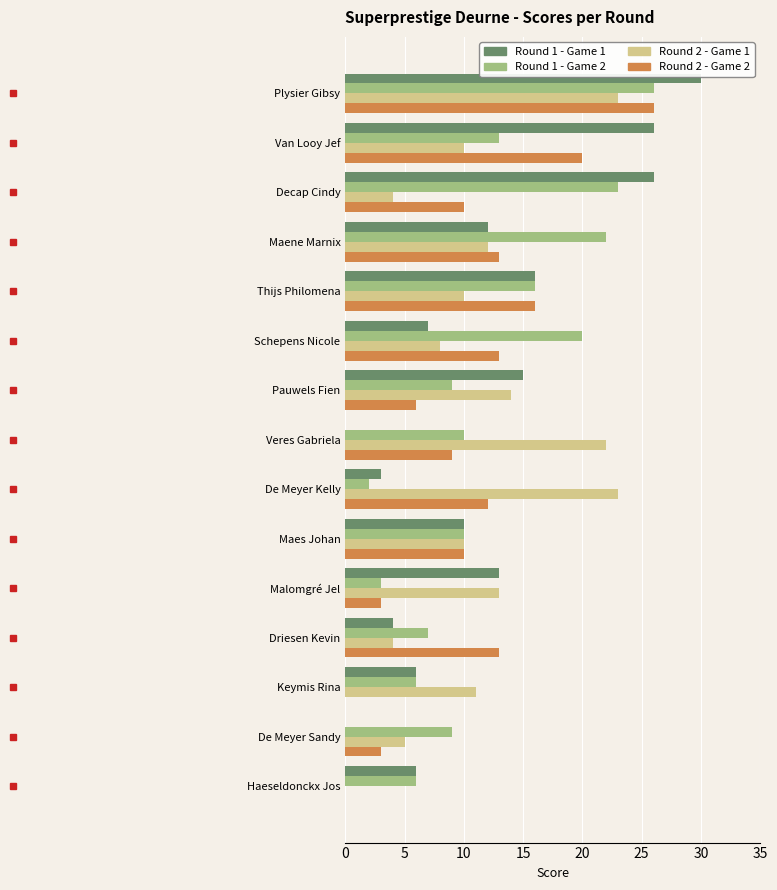

How many categories are shown in the chart?

15